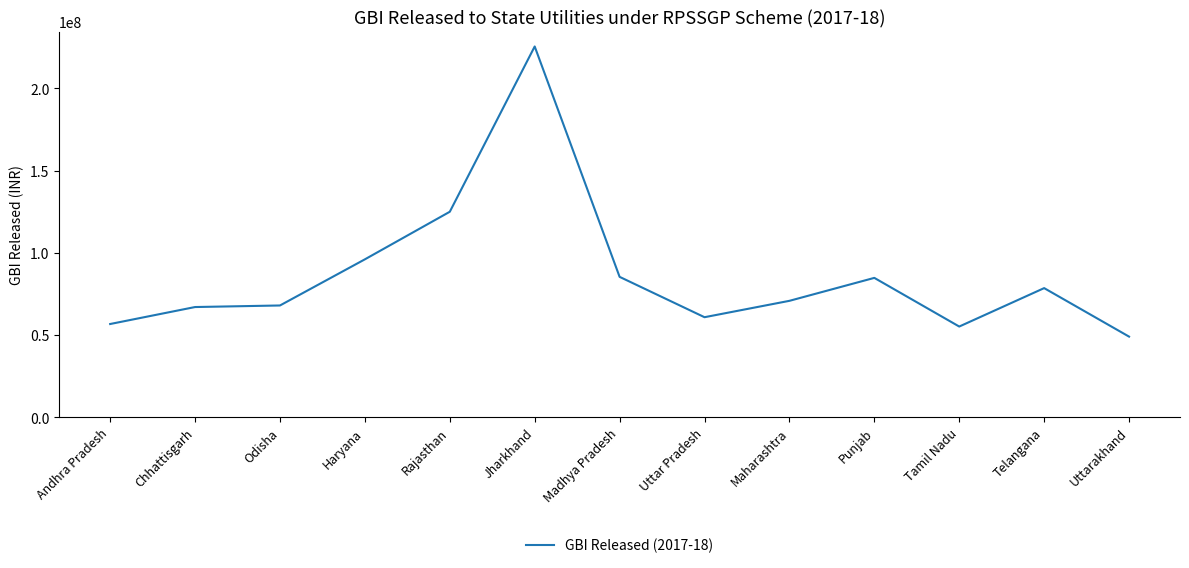

How many distinct data groups are displayed?

1